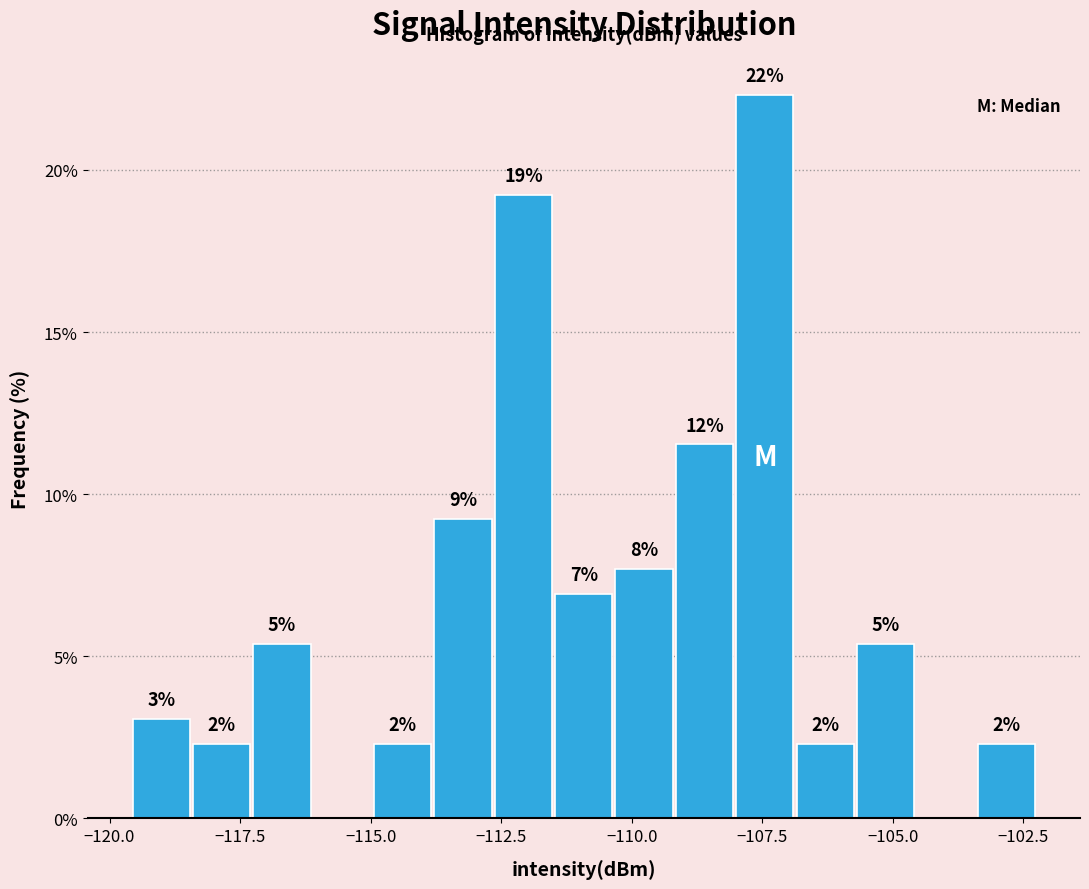

Around what value on the x-axis is the tallest bar? Give the approximate position of its centre, as read against the axis.

-107.5